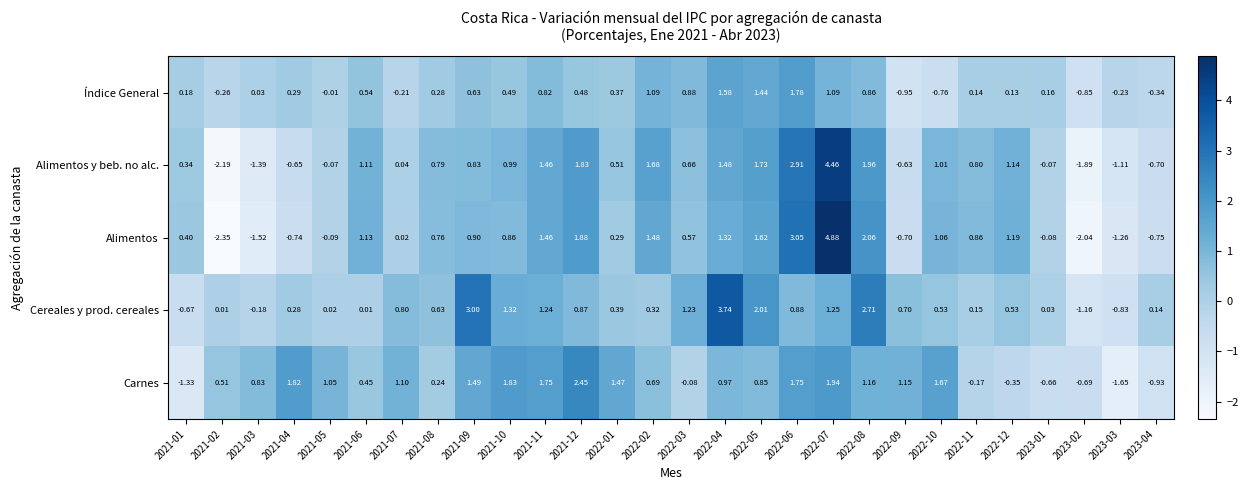

Which series has the widest spread of values?

Alimentos